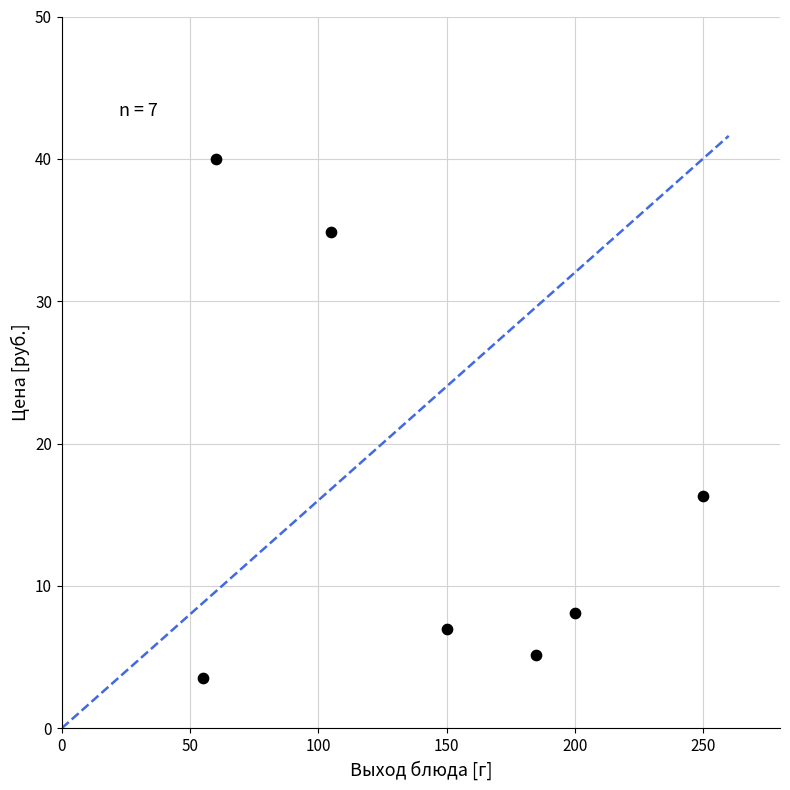

What Y value in the scatter plot is closest to 21?

16.3